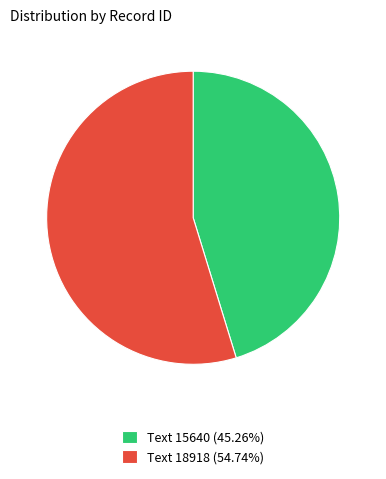

Approximately how many times larger is the value at Text 15640 (45.26%) compared to Text 18918 (54.74%)?

0.8